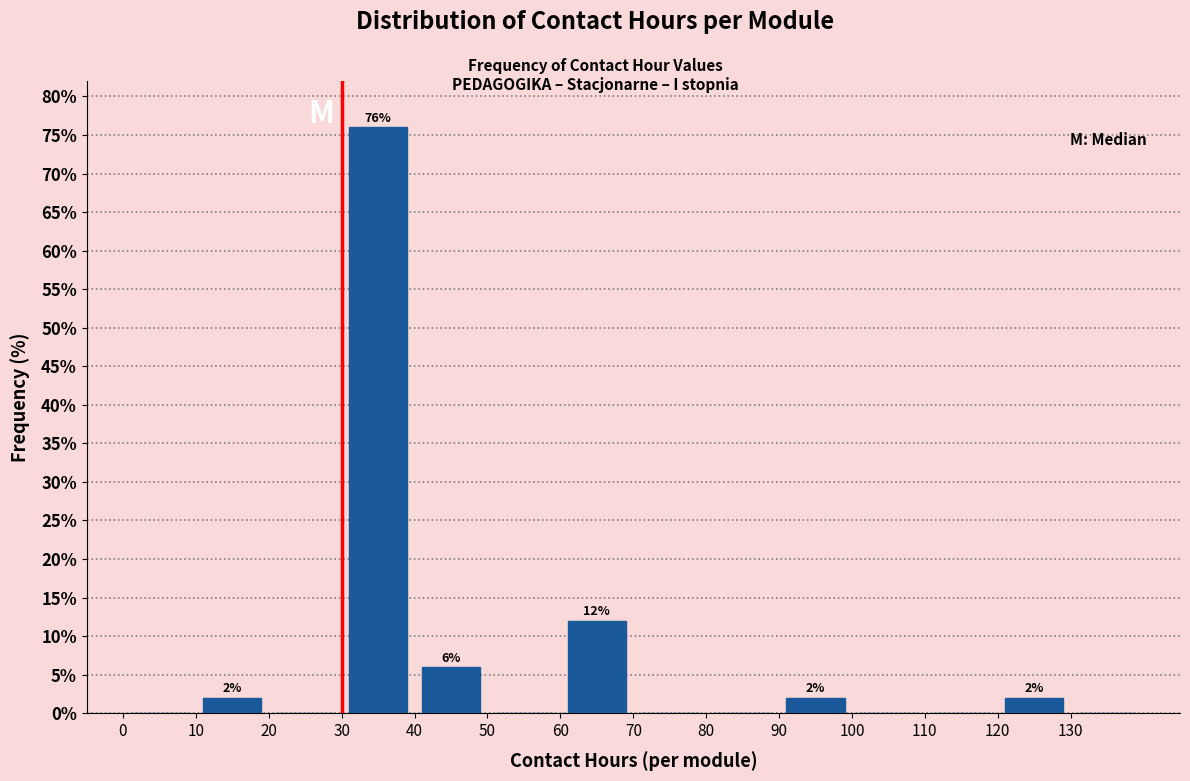

Over which range of the x-axis is the bar tallest?

30 to 40